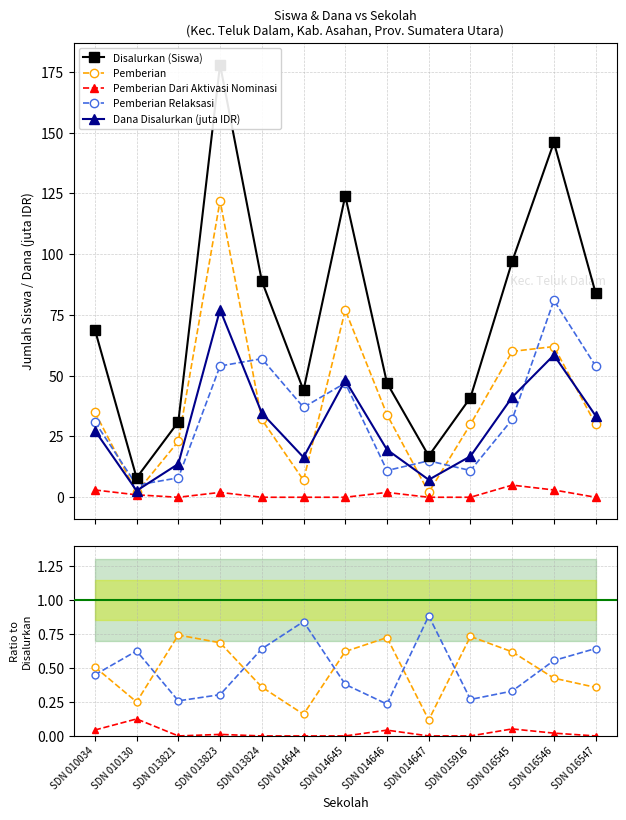

Where does the Pemberian series first go above 32?

SDN 010034